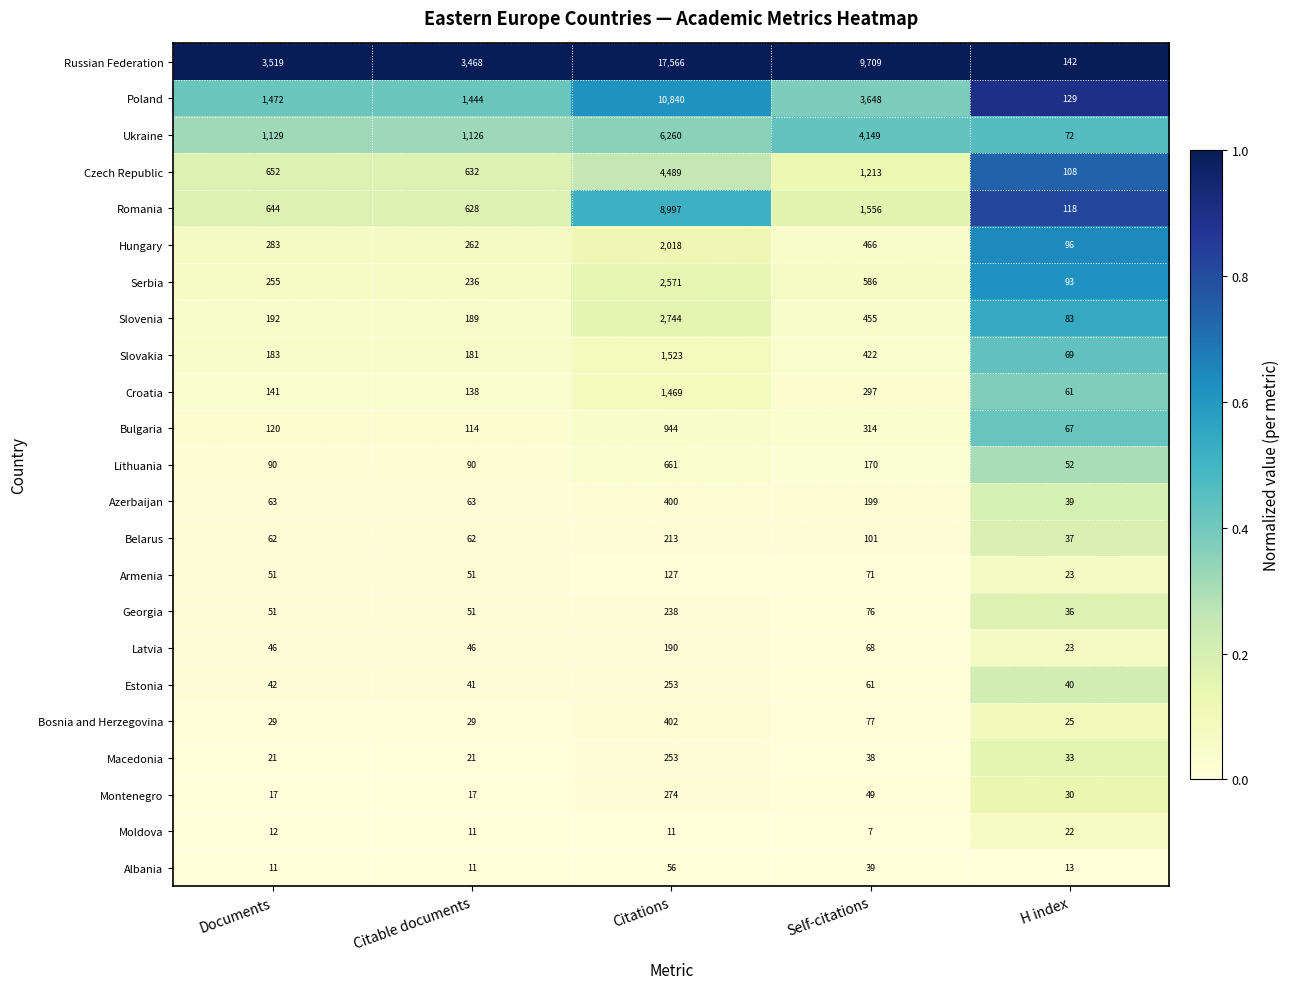

Which category has the highest value across all series?

Citations